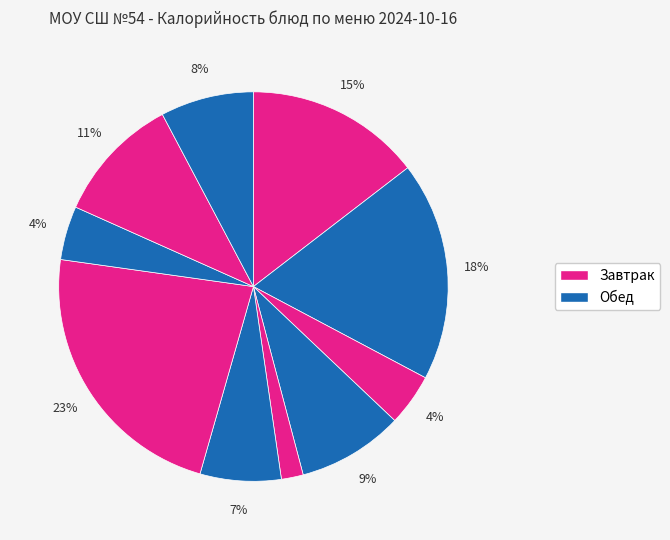

How many segments does this pie chart have?

10